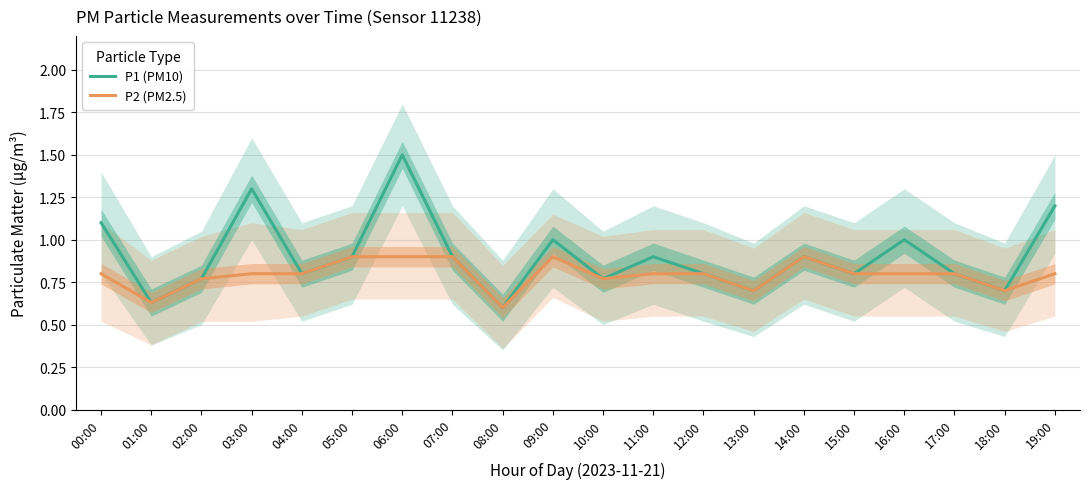

In P1 (PM10), how many points are lower than both neighbors (excluding endpoints)?

7